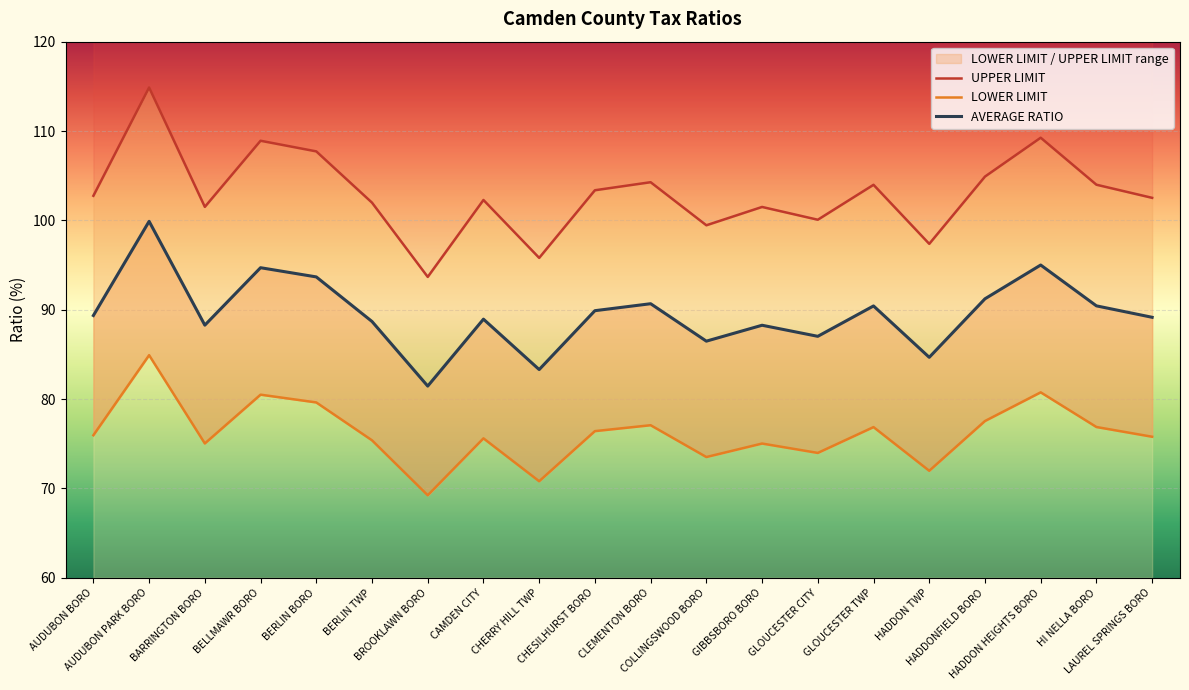

How many interior local peaks does the AVERAGE RATIO series have?

7